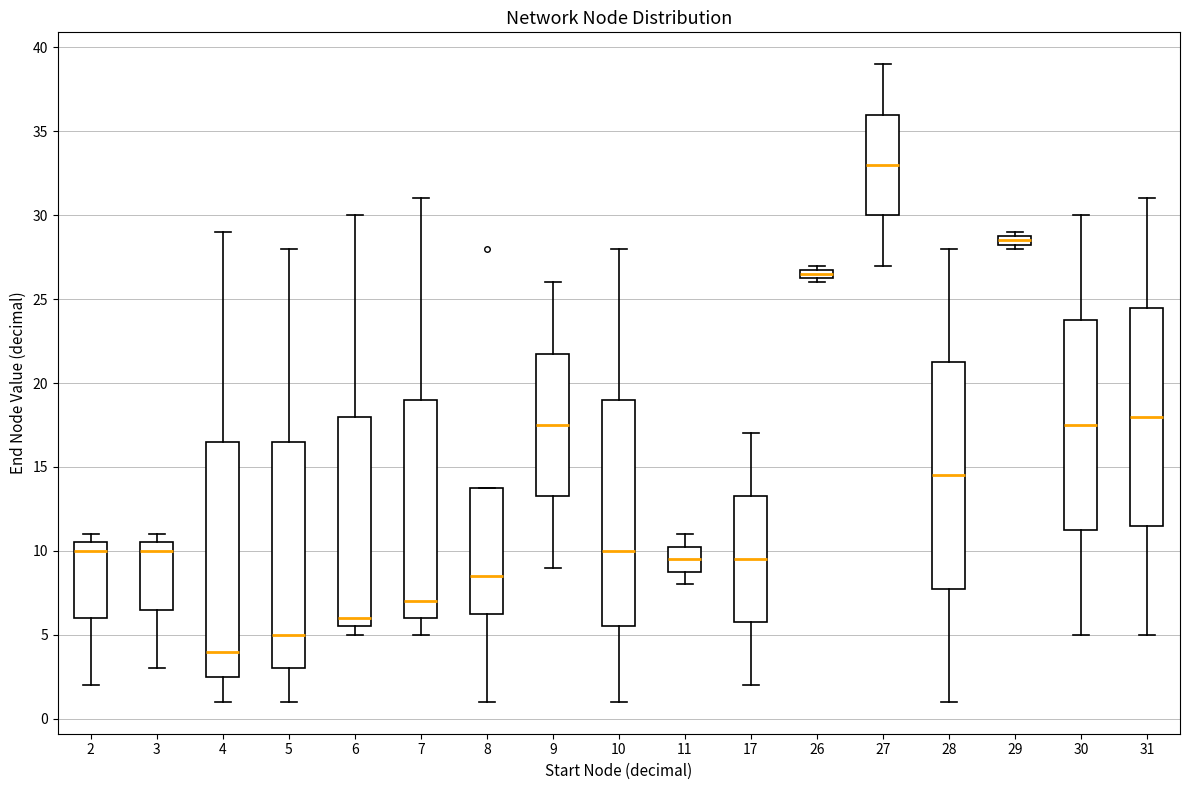

Comparing the boxes themselves (not the whiskers), which one is the tallest?

4